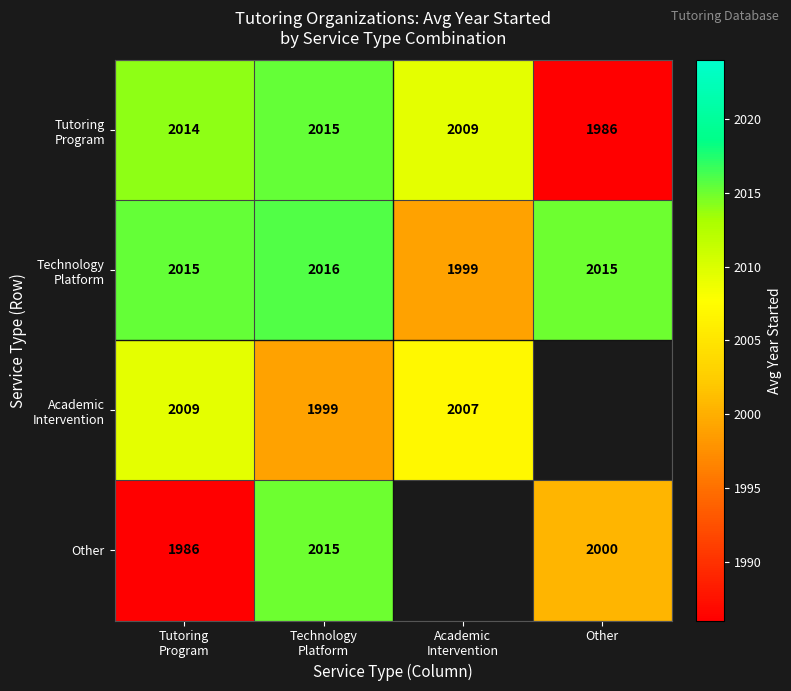

What is the lowest value of the Technology Platform series?

1999.0